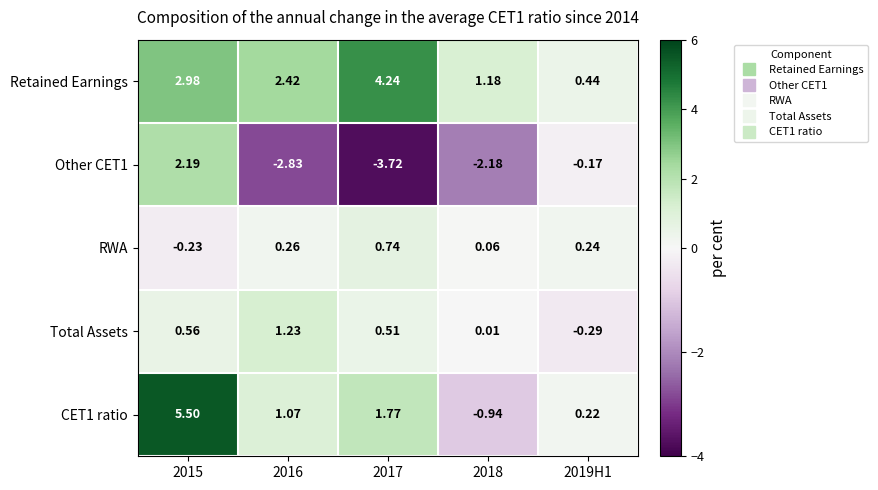

Which series has the largest total across all categories?

Retained Earnings